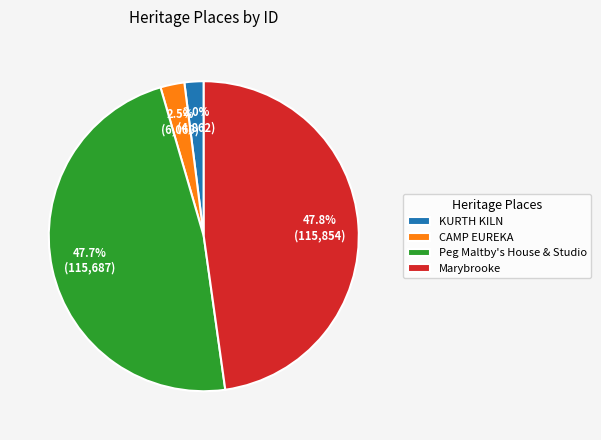

Is there a majority slice in this chart?

No